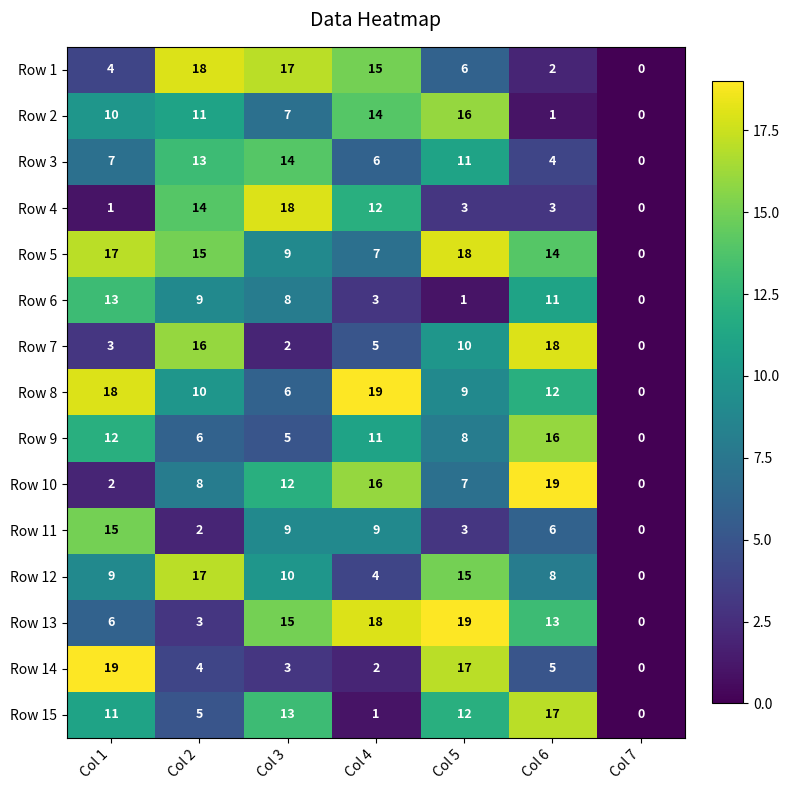

Where does the Row 11 series first go above 6?

Col 1